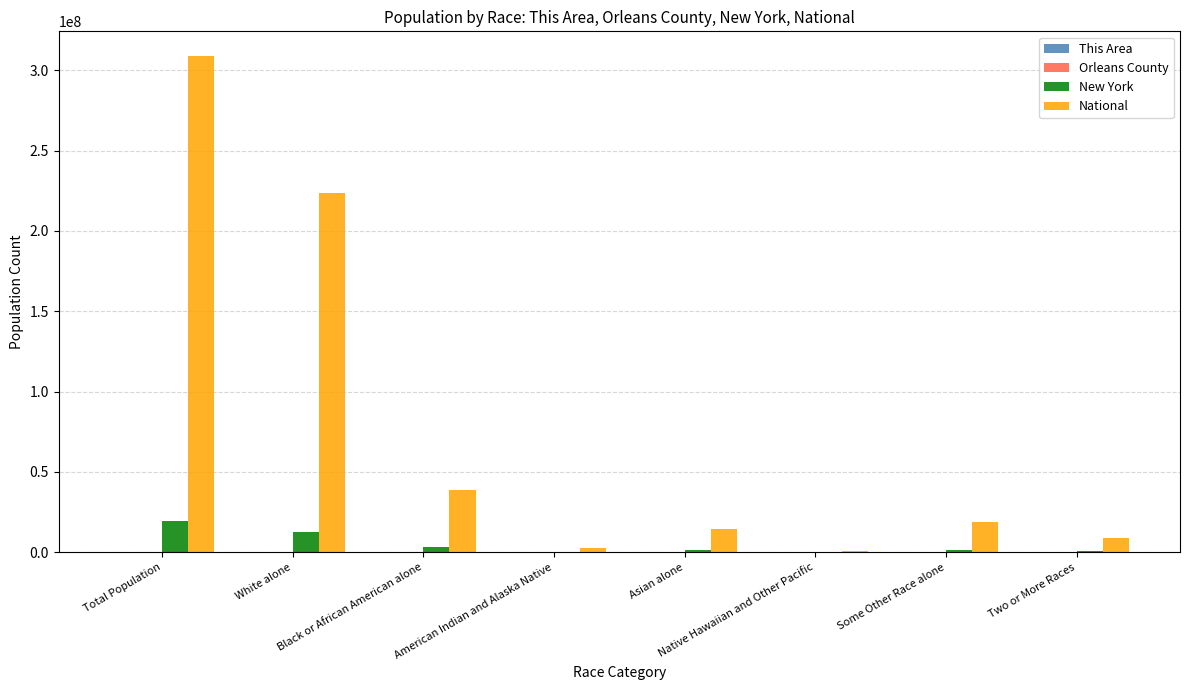

What is the difference between the New York values at Native Hawaiian and Other Pacific and Total Population?

19369336